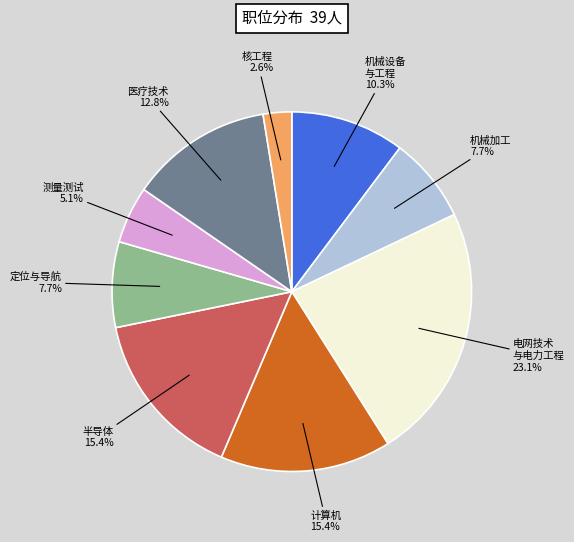

Is there any slice that represents more than half of the pie?

No